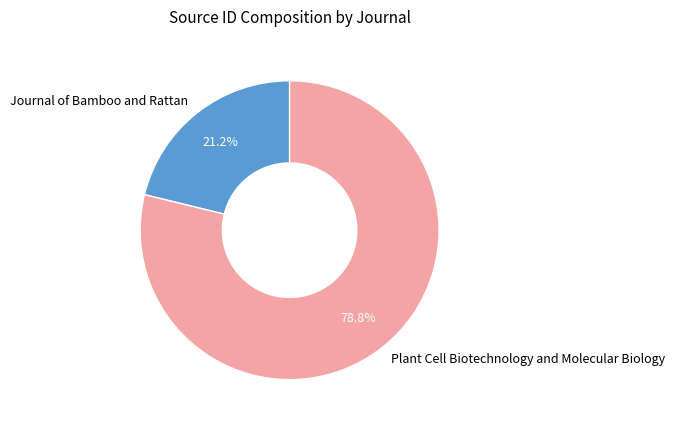

What percentage is the Plant Cell Biotechnology and Molecular Biology slice, to the nearest percent?

79%